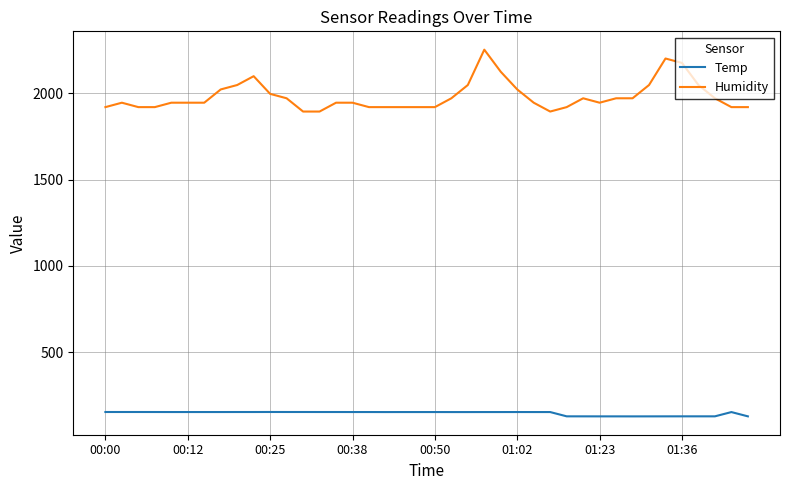

Which series has the largest total across all categories?

Humidity